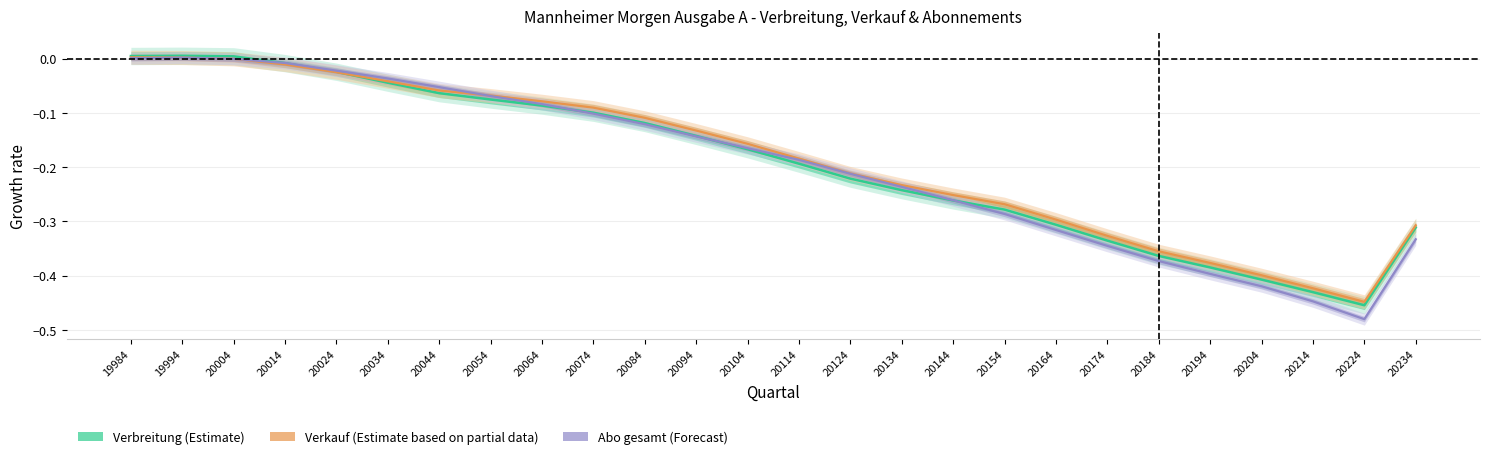

Rank the categories by Verbreitung (Estimate) value from highest to lowest.

19994, 19984, 20004, 20014, 20024, 20034, 20044, 20054, 20064, 20074, 20084, 20094, 20104, 20114, 20124, 20134, 20144, 20154, 20164, 20234, 20174, 20184, 20194, 20204, 20214, 20224